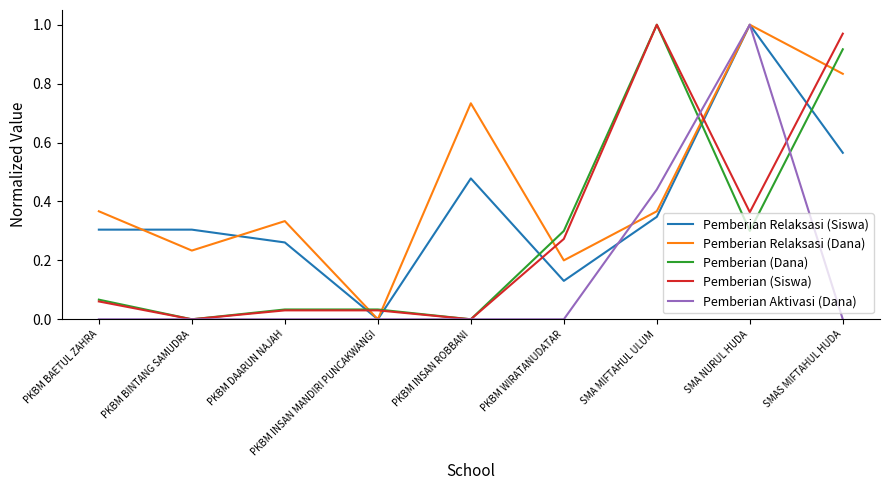

Which series changed the most between PKBM BINTANG SAMUDRA and SMAS MIFTAHUL HUDA?

Pemberian (Siswa)